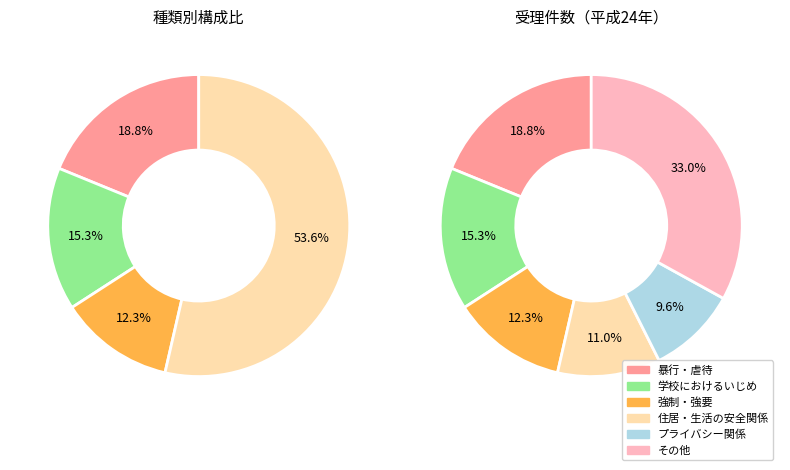

Does 住居・生活の安全関係 represent more than half of the total?

No